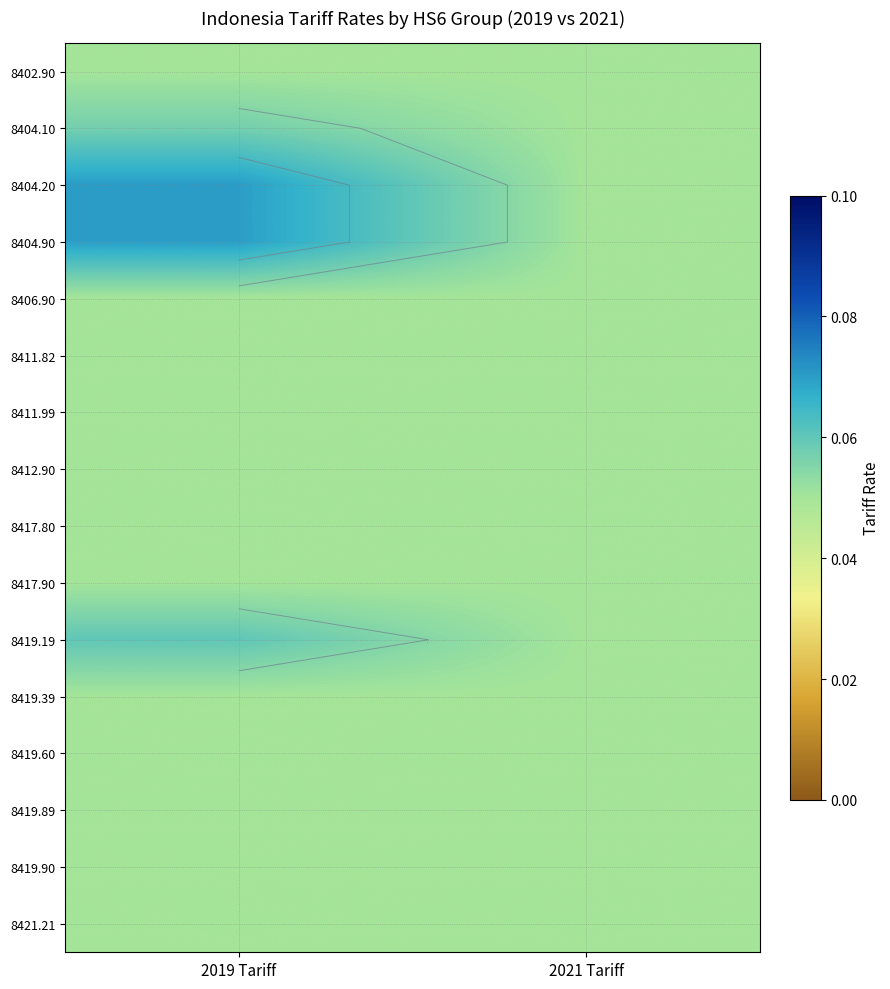

Which label corresponds to the largest value in the chart?

2019 Tariff